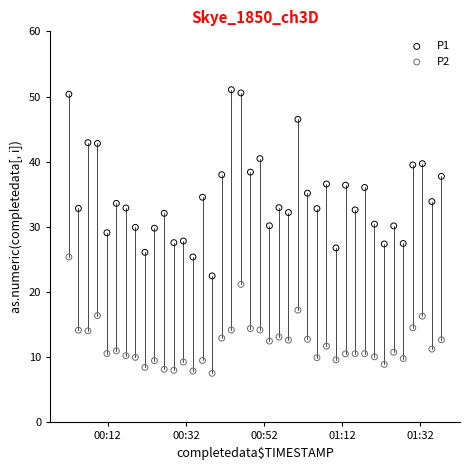

Which series contains the highest Y value?

P1